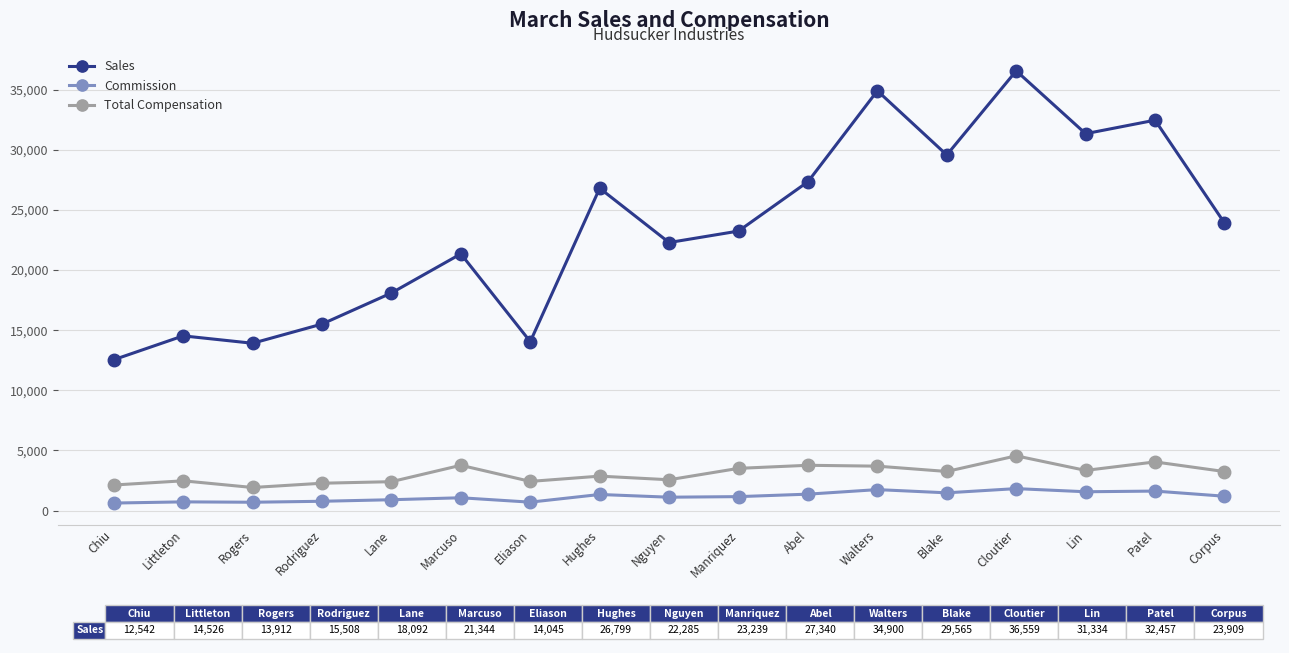

At Littleton, list the series in order from smallest to largest.

Commission, Total Compensation, Sales